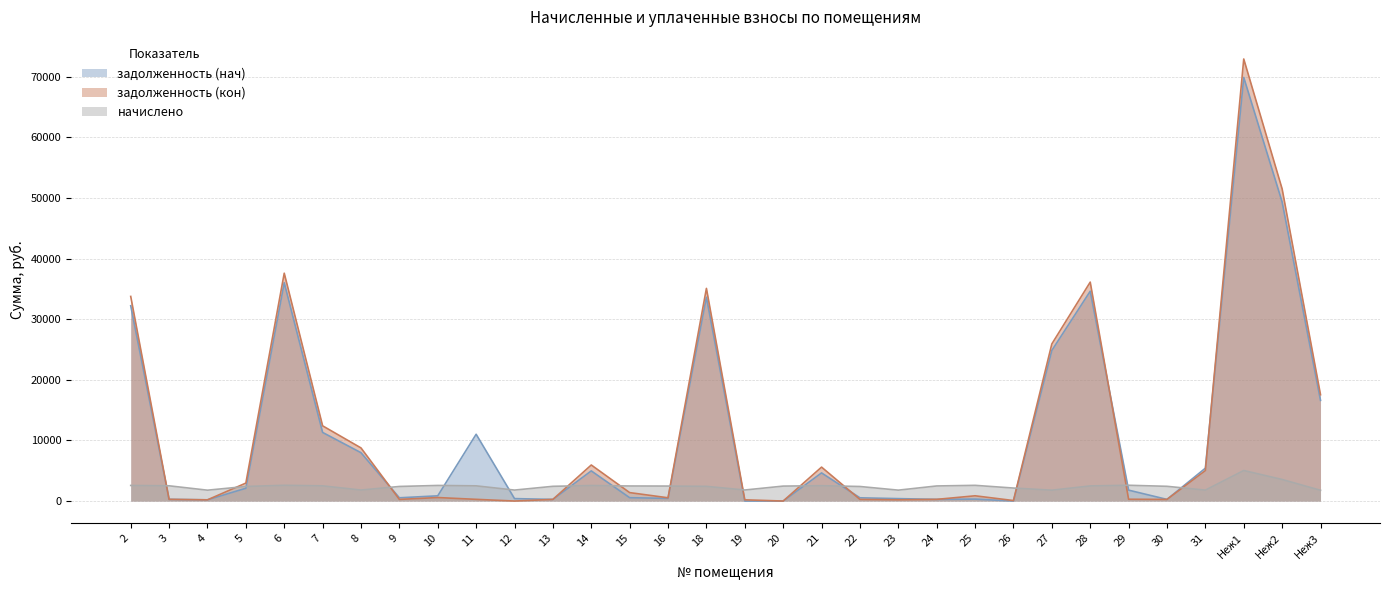

What is the total value across all series at 2?

68542.6